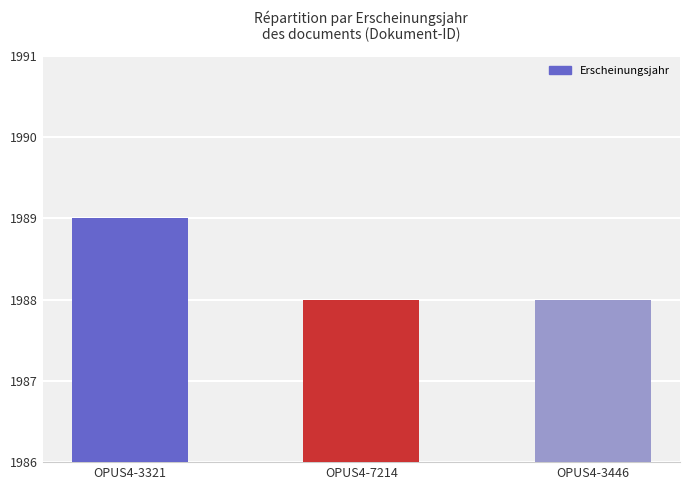

What is the difference between the maximum and minimum values?

1